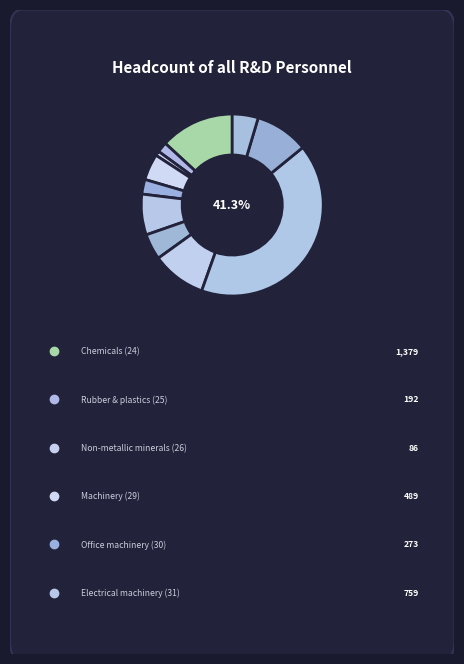

Count the number of slices in the pie.

11